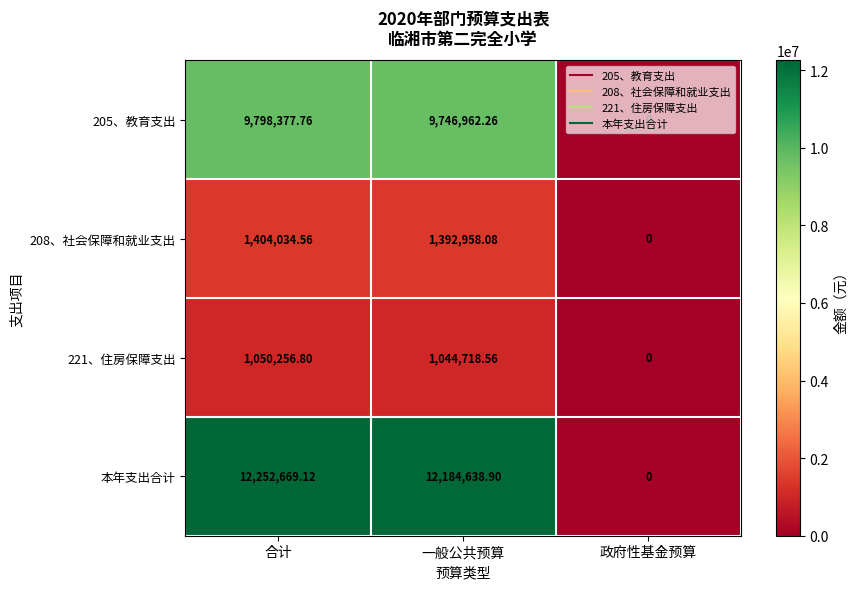

Between 一般公共预算 and 政府性基金预算, which series saw the biggest shift?

本年支出合计